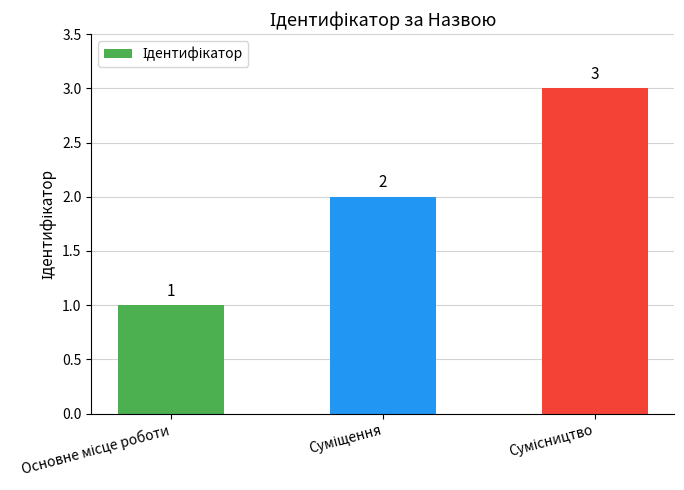

What is the value of the 2nd bar from the left?

2